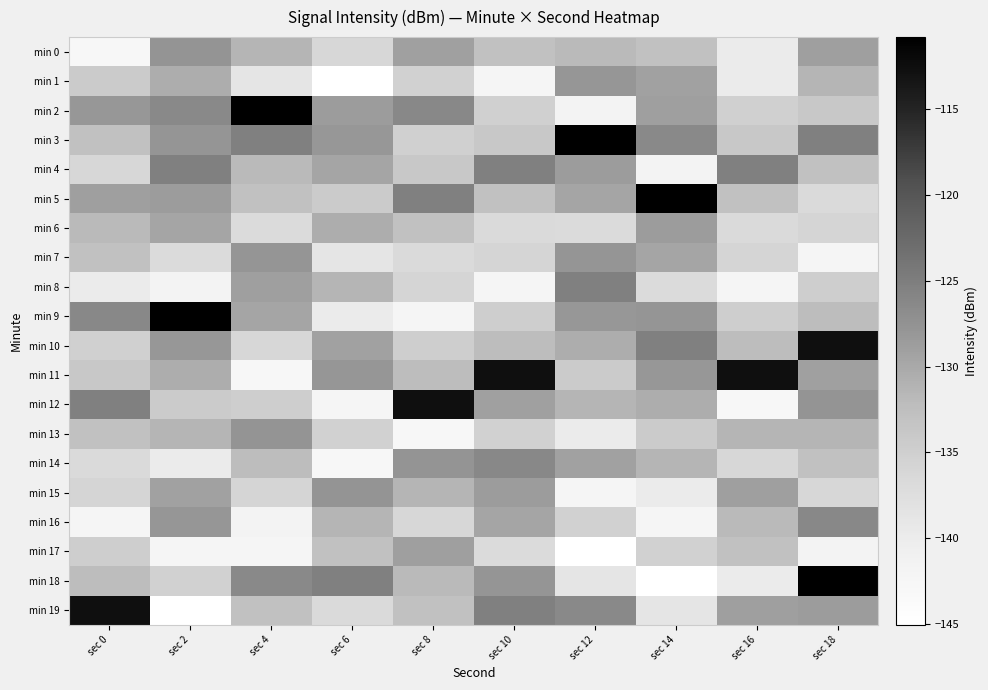

Reading left to right, list all the values displayed in this chart.

min 0: sec 0=-143.0	sec 2=-127.7	sec 4=-131.3	sec 6=-136.3	sec 8=-129.0	sec 10=-132.8	sec 12=-131.8	sec 14=-133.0	sec 16=-139.9	sec 18=-128.9
min 1: sec 0=-134.4	sec 2=-130.5	sec 4=-138.7	sec 6=-145.0	sec 8=-135.3	sec 10=-142.2	sec 12=-127.9	sec 14=-129.2	sec 16=-139.8	sec 18=-131.3
min 2: sec 0=-128.2	sec 2=-126.4	sec 4=-110.8	sec 6=-128.7	sec 8=-126.3	sec 10=-135.3	sec 12=-141.7	sec 14=-128.9	sec 16=-135.3	sec 18=-133.9
min 3: sec 0=-132.8	sec 2=-127.8	sec 4=-125.3	sec 6=-128.2	sec 8=-135.3	sec 10=-133.9	sec 12=-110.8	sec 14=-126.4	sec 16=-133.9	sec 18=-125.4
min 4: sec 0=-136.3	sec 2=-125.3	sec 4=-131.8	sec 6=-129.6	sec 8=-133.9	sec 10=-125.4	sec 12=-128.7	sec 14=-141.7	sec 16=-125.4	sec 18=-132.9
min 5: sec 0=-128.9	sec 2=-128.7	sec 4=-132.8	sec 6=-134.4	sec 8=-125.4	sec 10=-132.9	sec 12=-129.6	sec 14=-110.8	sec 16=-132.9	sec 18=-136.8
min 6: sec 0=-131.8	sec 2=-129.6	sec 4=-136.9	sec 6=-130.5	sec 8=-132.9	sec 10=-136.8	sec 12=-136.9	sec 14=-128.7	sec 16=-136.8	sec 18=-135.8
min 7: sec 0=-133.0	sec 2=-136.9	sec 4=-127.8	sec 6=-138.7	sec 8=-136.8	sec 10=-135.8	sec 12=-127.8	sec 14=-129.6	sec 16=-135.8	sec 18=-142.2
min 8: sec 0=-139.9	sec 2=-141.7	sec 4=-128.9	sec 6=-131.3	sec 8=-135.8	sec 10=-142.2	sec 12=-125.3	sec 14=-136.9	sec 16=-142.2	sec 18=-134.8
min 9: sec 0=-126.3	sec 2=-110.8	sec 4=-129.6	sec 6=-139.8	sec 8=-142.2	sec 10=-134.8	sec 12=-128.2	sec 14=-127.8	sec 16=-134.8	sec 18=-132.2
min 10: sec 0=-135.3	sec 2=-128.2	sec 4=-136.3	sec 6=-129.2	sec 8=-134.8	sec 10=-132.2	sec 12=-130.5	sec 14=-125.3	sec 16=-132.2	sec 18=-112.6
min 11: sec 0=-133.9	sec 2=-130.5	sec 4=-143.0	sec 6=-127.9	sec 8=-132.2	sec 10=-112.6	sec 12=-134.4	sec 14=-128.2	sec 16=-112.6	sec 18=-129.0
min 12: sec 0=-125.4	sec 2=-134.4	sec 4=-134.8	sec 6=-142.2	sec 8=-112.6	sec 10=-129.0	sec 12=-131.3	sec 14=-130.5	sec 16=-143.0	sec 18=-127.7
min 13: sec 0=-132.9	sec 2=-131.3	sec 4=-127.7	sec 6=-135.3	sec 8=-143.0	sec 10=-135.3	sec 12=-139.8	sec 14=-134.4	sec 16=-131.3	sec 18=-131.3
min 14: sec 0=-136.8	sec 2=-139.8	sec 4=-132.2	sec 6=-143.0	sec 8=-127.7	sec 10=-126.3	sec 12=-129.2	sec 14=-131.3	sec 16=-136.3	sec 18=-132.8
min 15: sec 0=-135.8	sec 2=-129.2	sec 4=-135.8	sec 6=-127.7	sec 8=-131.3	sec 10=-128.7	sec 12=-142.2	sec 14=-139.8	sec 16=-128.9	sec 18=-136.3
min 16: sec 0=-142.2	sec 2=-127.9	sec 4=-141.7	sec 6=-131.3	sec 8=-136.3	sec 10=-129.6	sec 12=-135.3	sec 14=-142.2	sec 16=-131.8	sec 18=-126.3
min 17: sec 0=-134.8	sec 2=-142.2	sec 4=-142.2	sec 6=-132.8	sec 8=-128.9	sec 10=-136.9	sec 12=-145.0	sec 14=-135.3	sec 16=-133.0	sec 18=-141.7
min 18: sec 0=-132.2	sec 2=-135.3	sec 4=-126.4	sec 6=-125.3	sec 8=-131.8	sec 10=-127.8	sec 12=-138.7	sec 14=-145.0	sec 16=-139.9	sec 18=-110.8
min 19: sec 0=-112.6	sec 2=-145.0	sec 4=-133.0	sec 6=-136.8	sec 8=-133.0	sec 10=-125.3	sec 12=-126.4	sec 14=-138.7	sec 16=-128.9	sec 18=-128.7